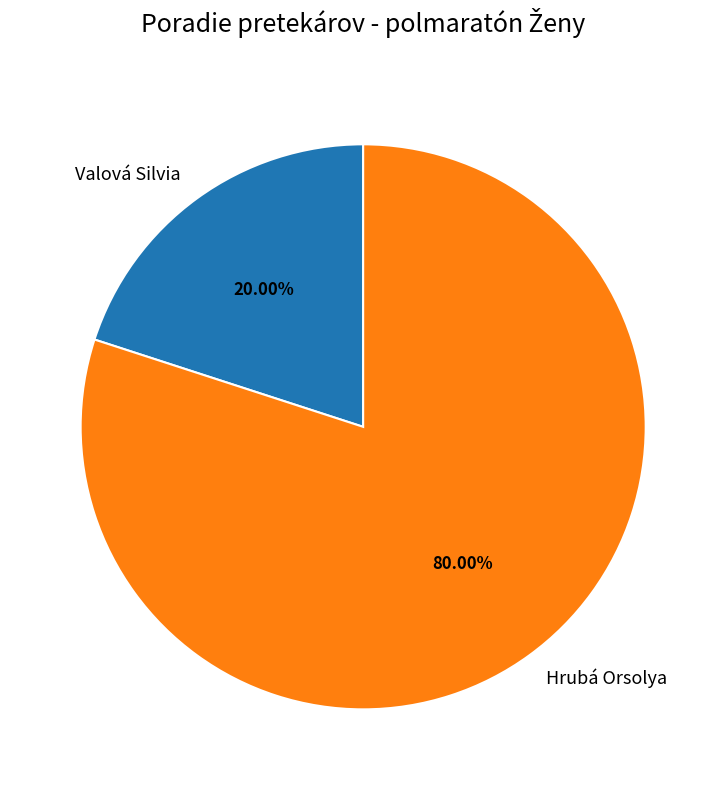

Count the number of slices in the pie.

2